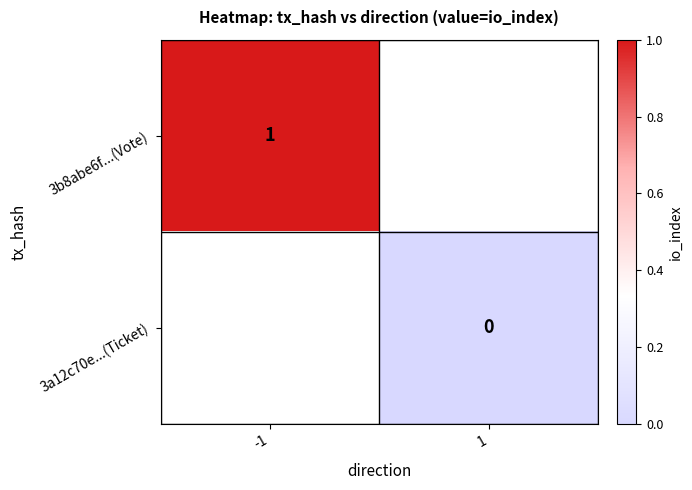

Between -1 and 1, which is larger?

1